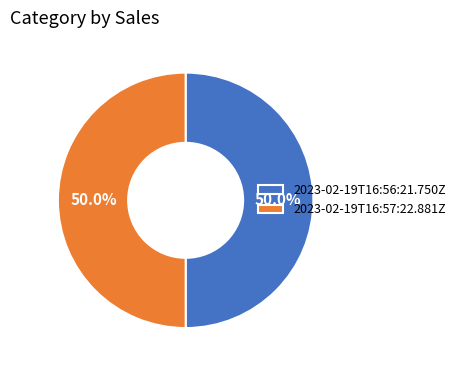

How many slices are in this pie chart?

2